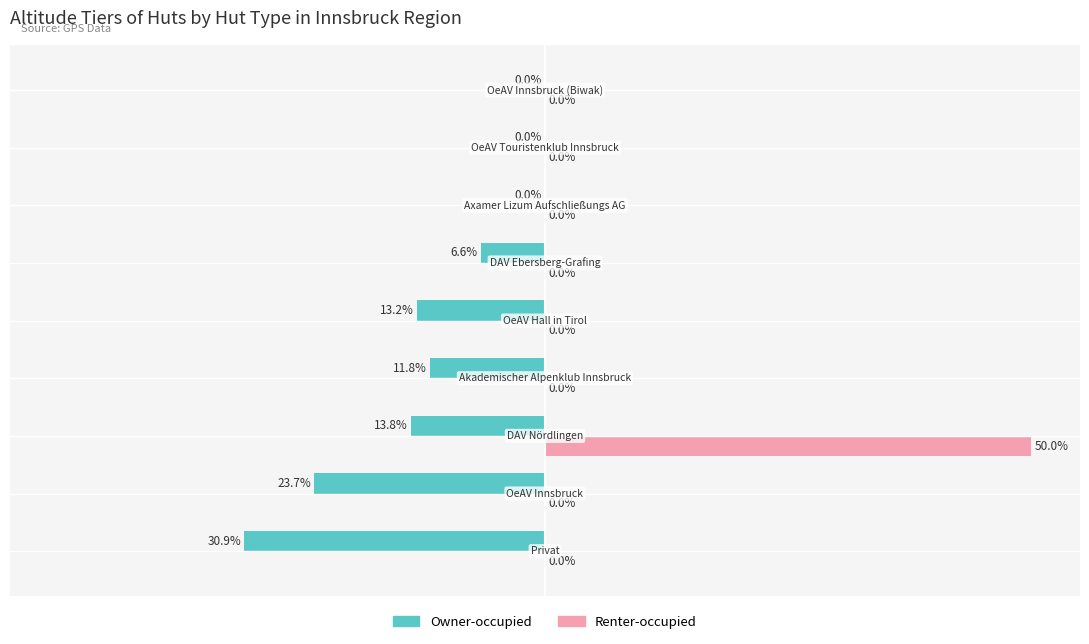

Which series has the largest total across all categories?

Renter-occupied